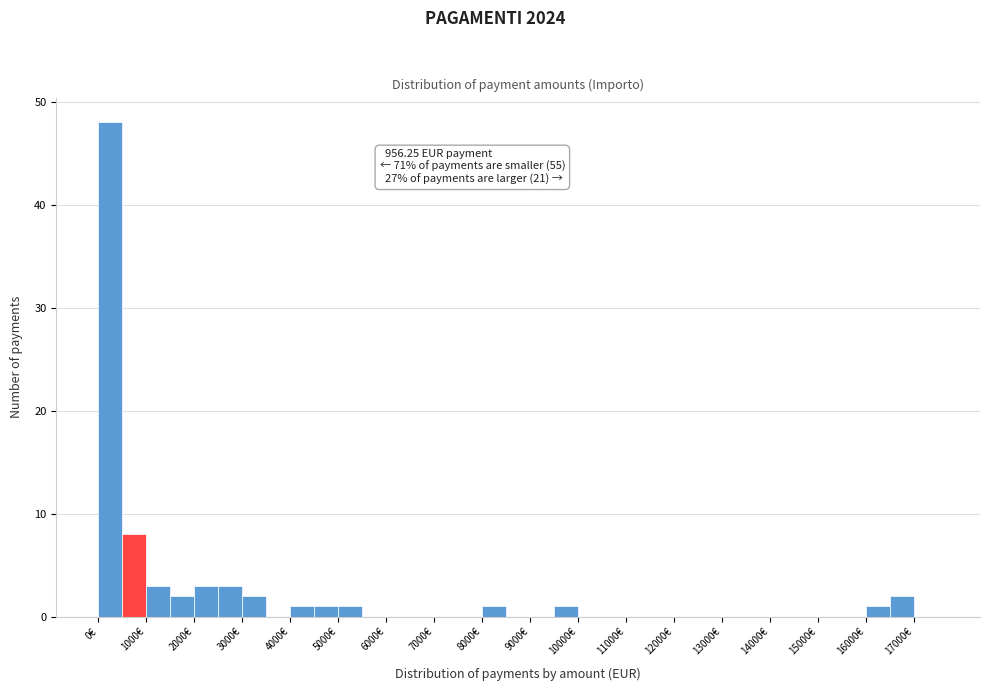

Which range on the x-axis has the tallest bar?

0 to 500